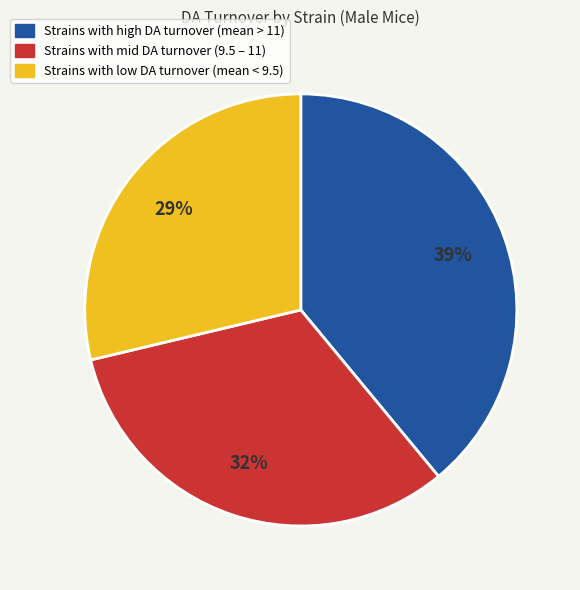

To the nearest percent, what is the average slice percentage?

33%